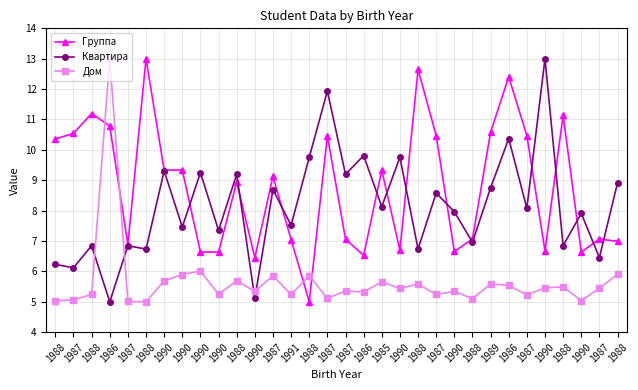

At which category does Группа reach its first local peak?

1988